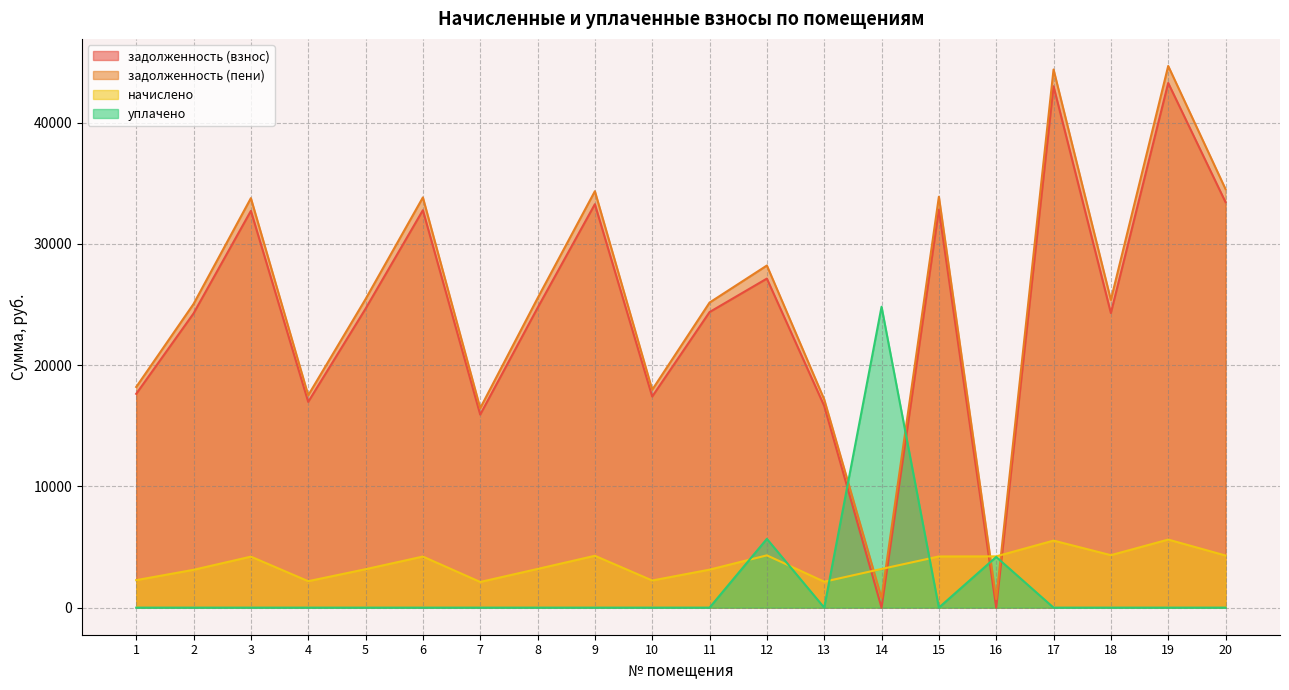

How many values in the начислено series exceed 4205?

10